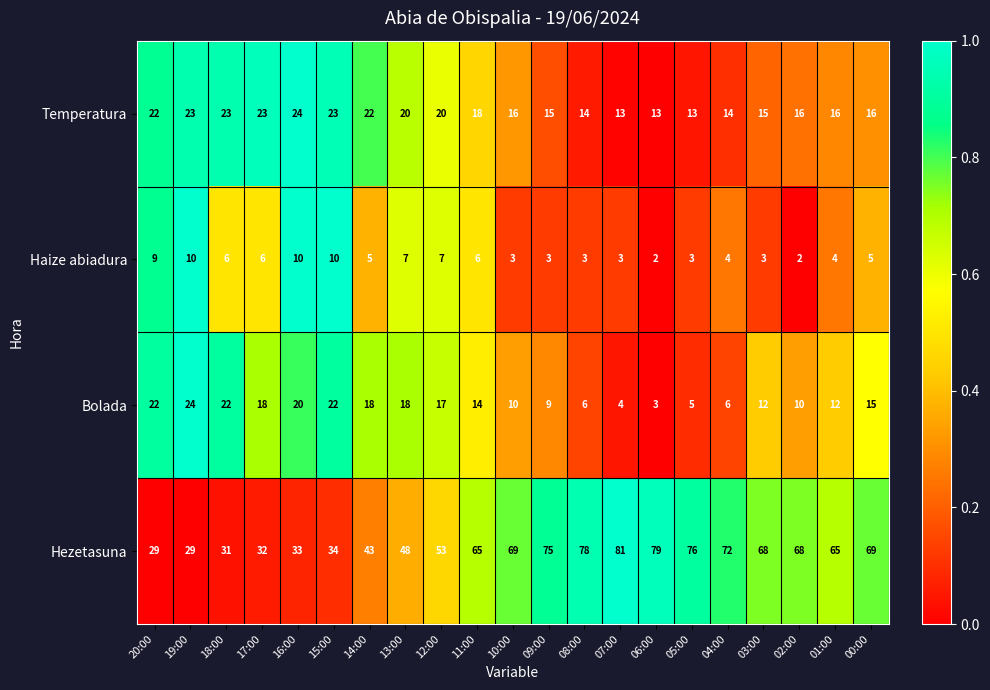

What is the difference between the maximum and second lowest values in the Haize abiadura series?

8